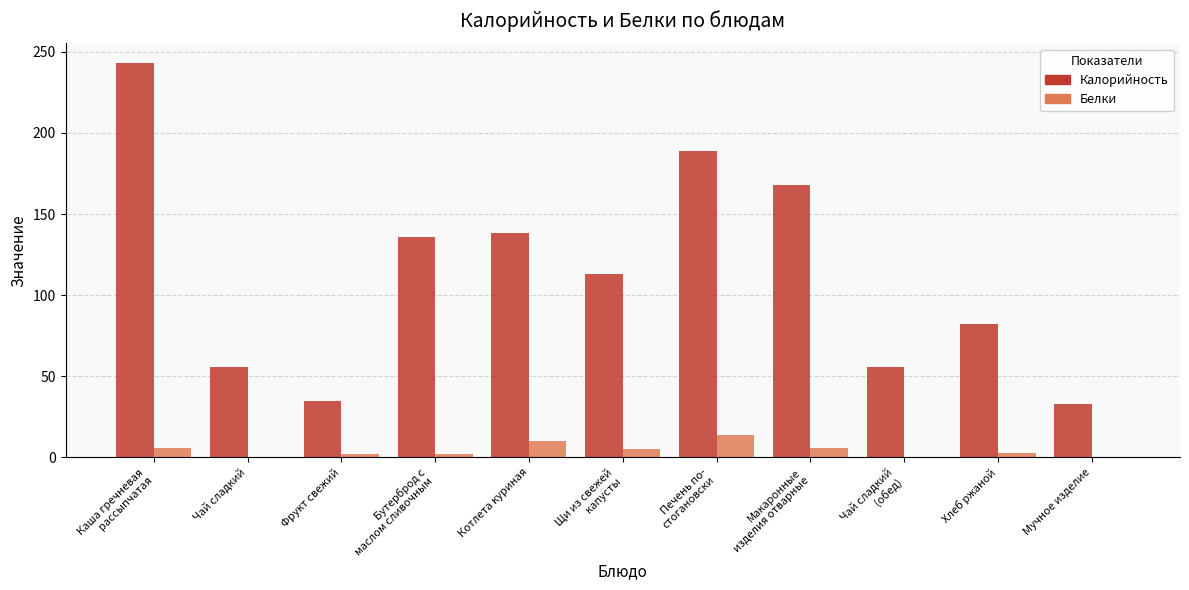

What is the total value across all series at Чай сладкий?

56.0